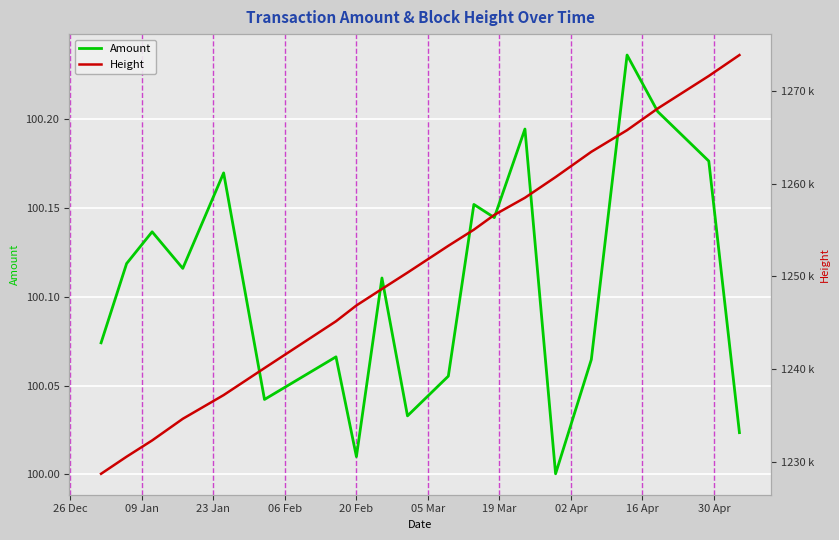

How many lines are shown in the chart?

2